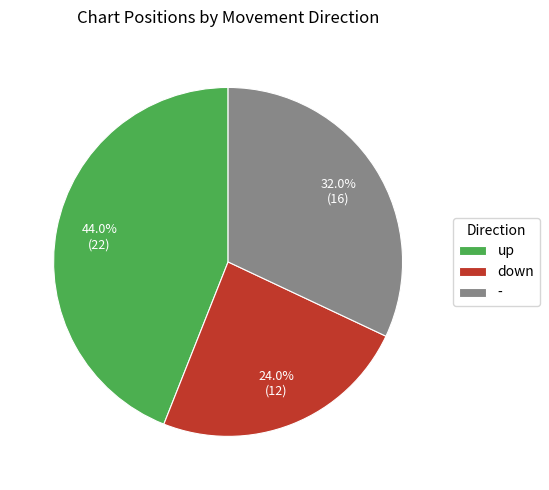

To the nearest percent, what is the average slice percentage?

33%